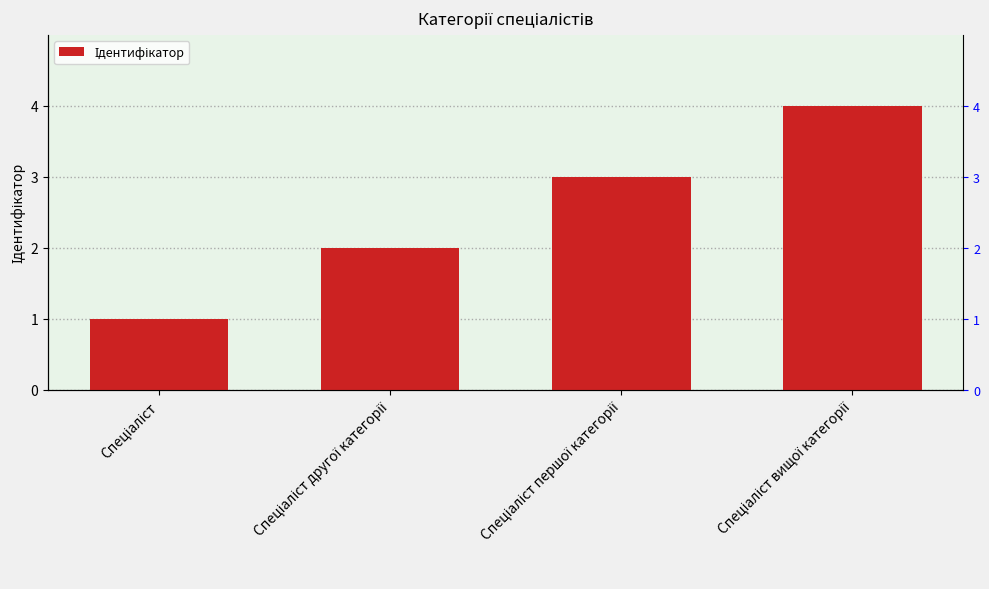

What is the sum of the values at Спеціаліст першої категорії and Спеціаліст другої категорії?

5